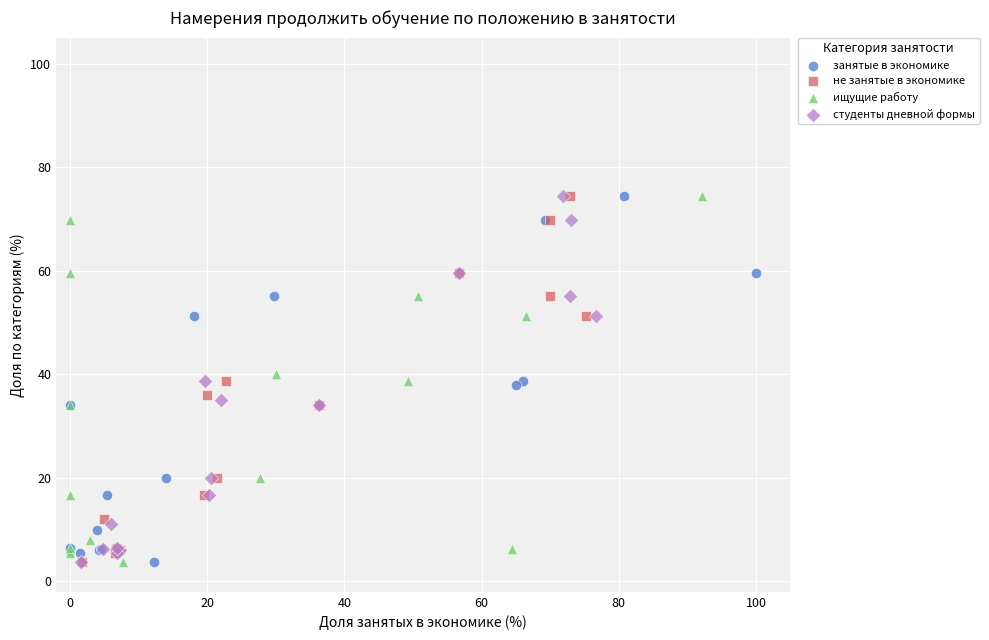

What are all the series names shown in the legend?

занятые в экономике, не занятые в экономике, ищущие работу, студенты дневной формы